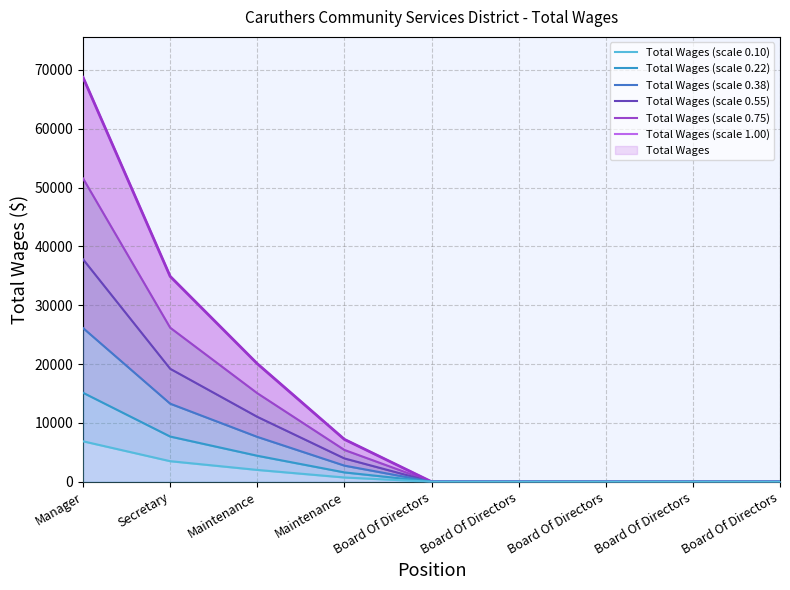

What is the difference between the second highest and minimum values in the Total Wages (scale 0.55) series?

19198.3